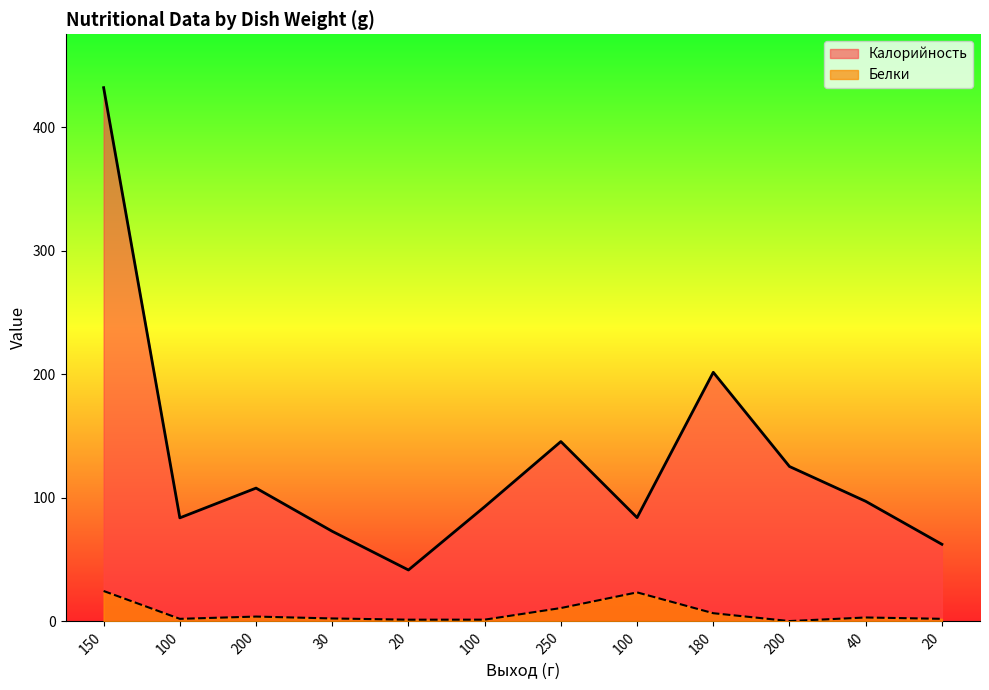

Which category has the lowest value in the Белки series?

200